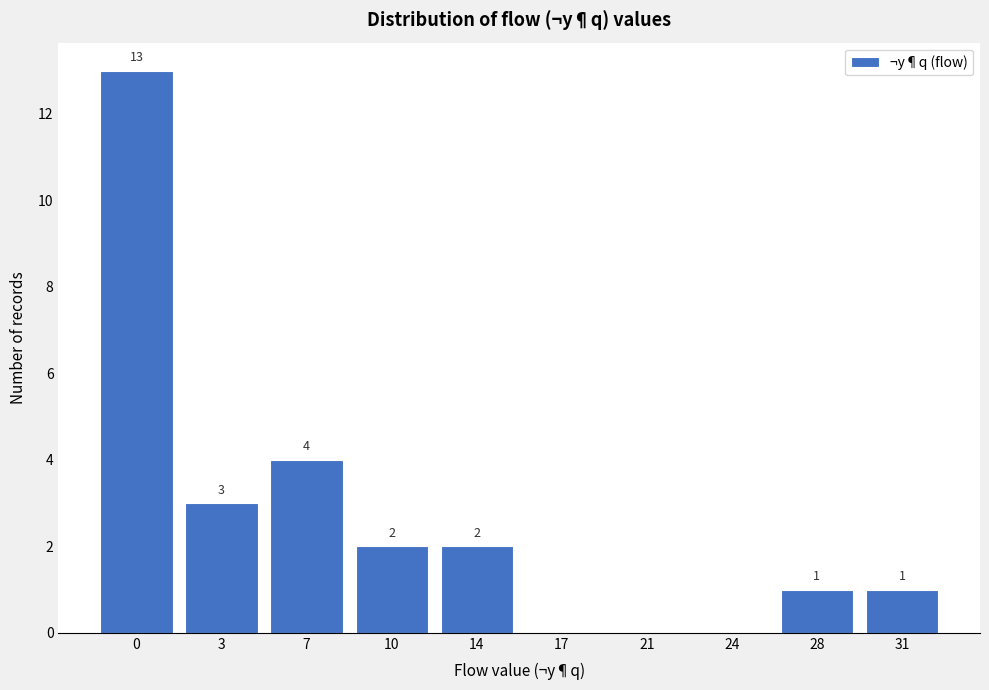

Reading left to right, list all the values displayed in this chart.

0=13	3=3	7=4	10=2	14=2	17=0	21=0	24=0	28=1	31=1